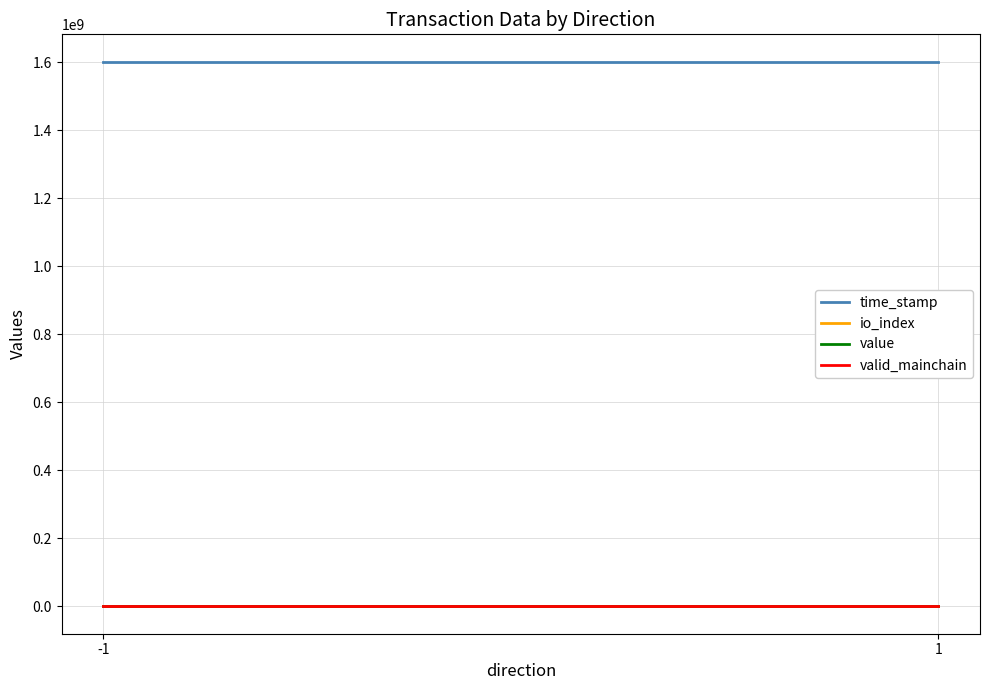

What is the spread (max minus min) of values at -1?

1602552213.0